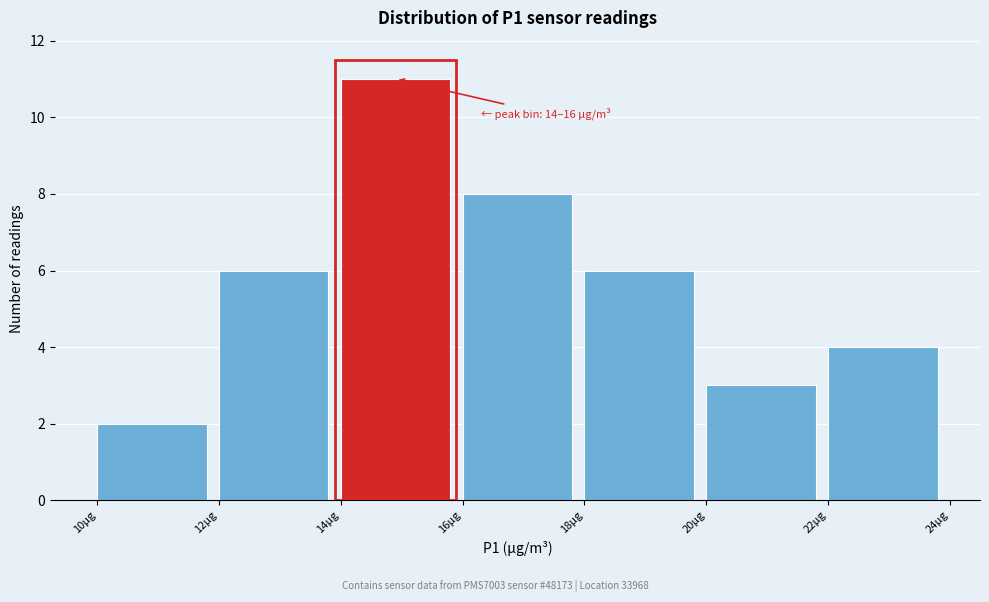

Which range on the x-axis has the tallest bar?

14 to 16